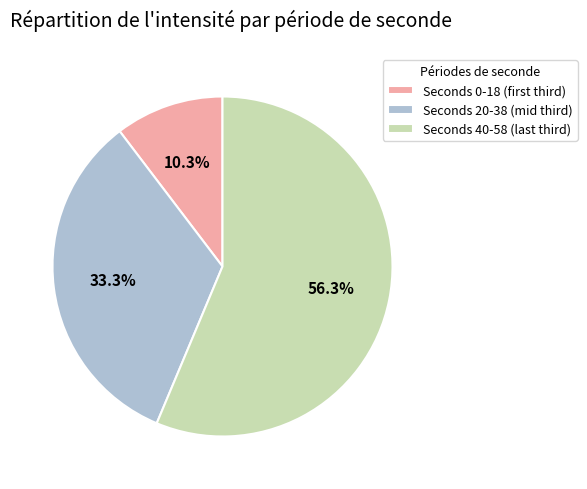

Rank the categories by value from highest to lowest.

Seconds 40-58 (last third), Seconds 20-38 (mid third), Seconds 0-18 (first third)